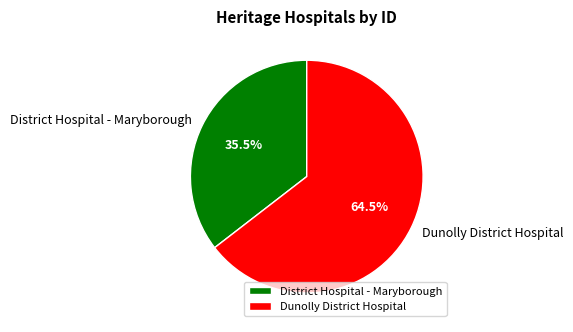

What percentage is NOT represented by Dunolly District Hospital?

35.5%